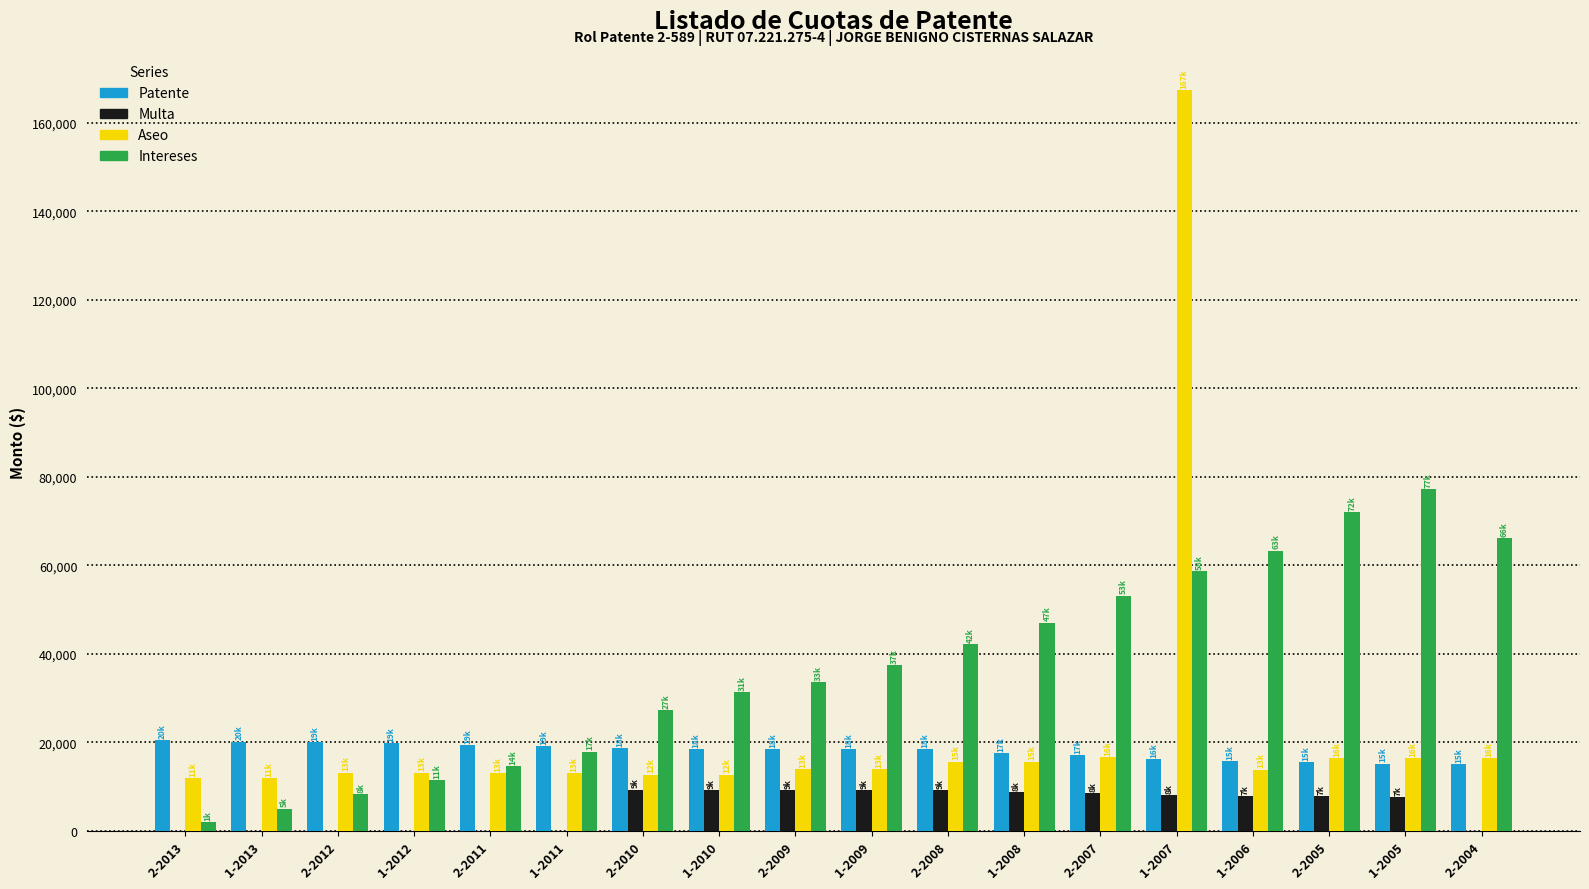

True or false: Intereses has a value of 47064 at 1-2008.

True